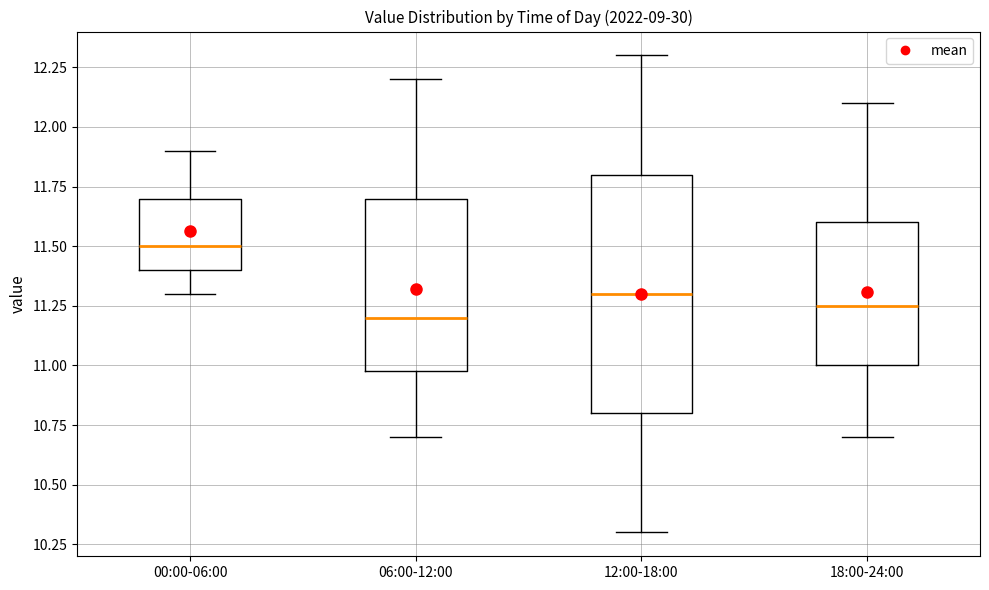

Where is the lower edge of the box for 06:00-12:00 on the y-axis? The values are not printed on the chart, so give them approximately, as read against the axis.

11.00